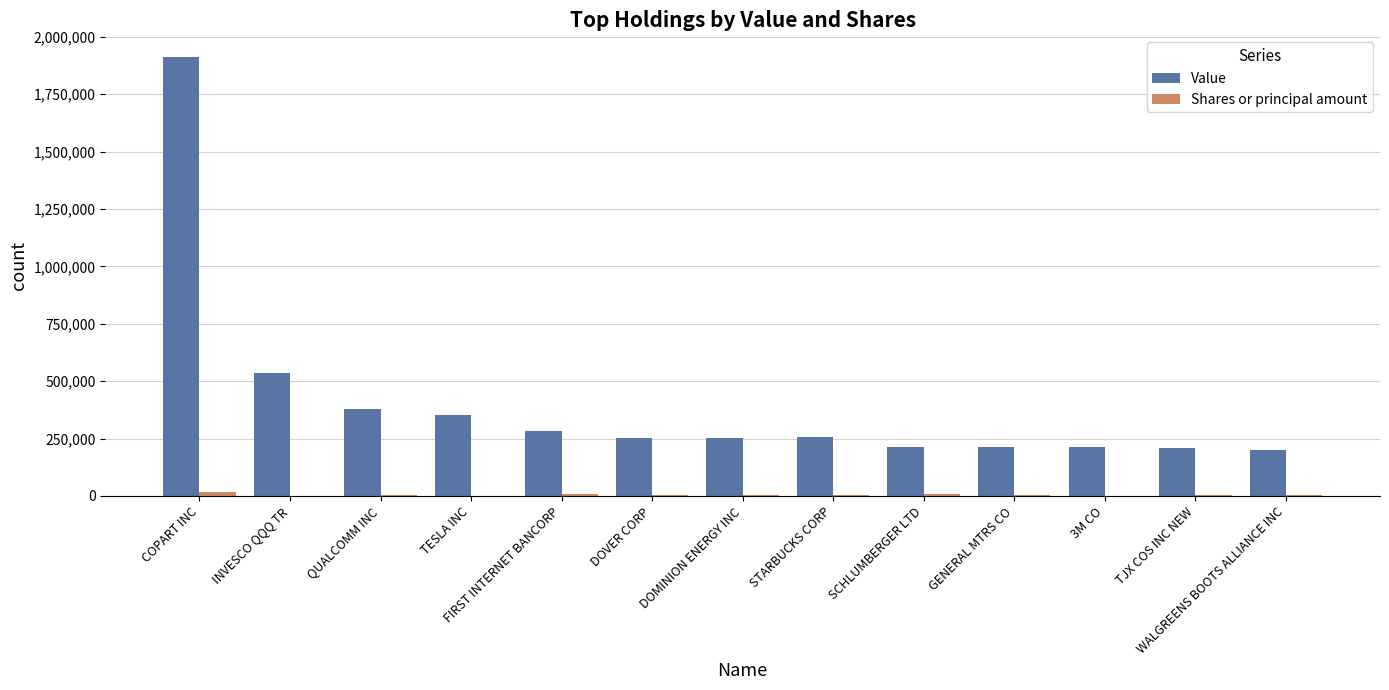

At which category is the sum across all series the highest?

COPART INC